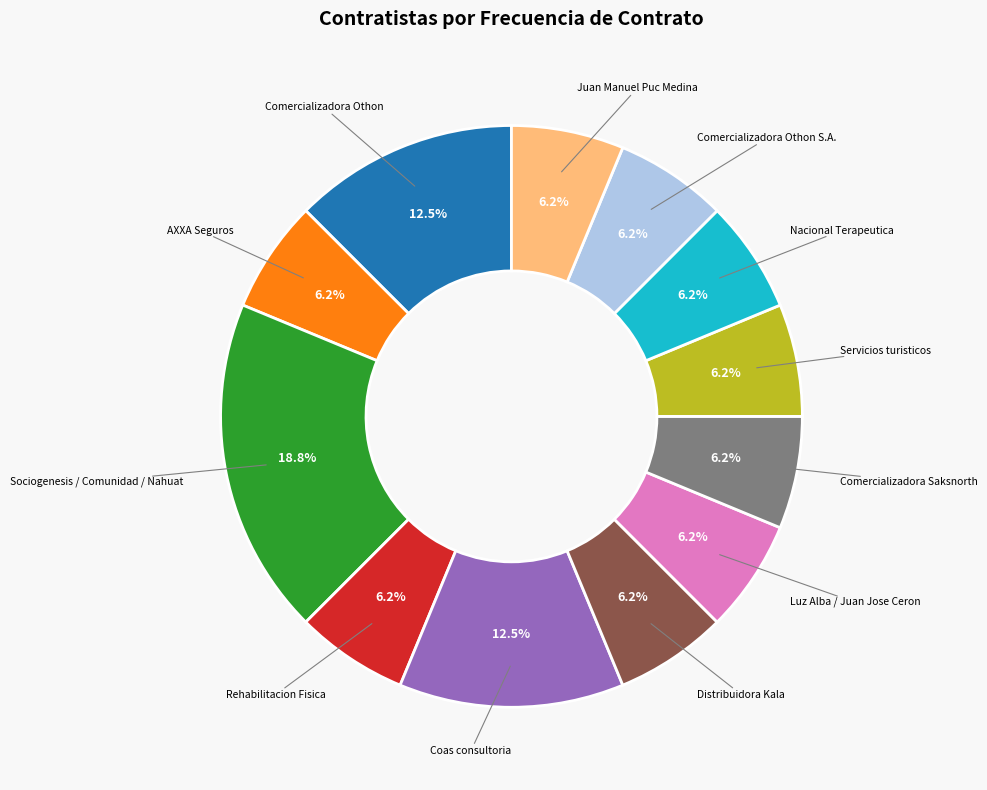

Is there a majority slice in this chart?

No